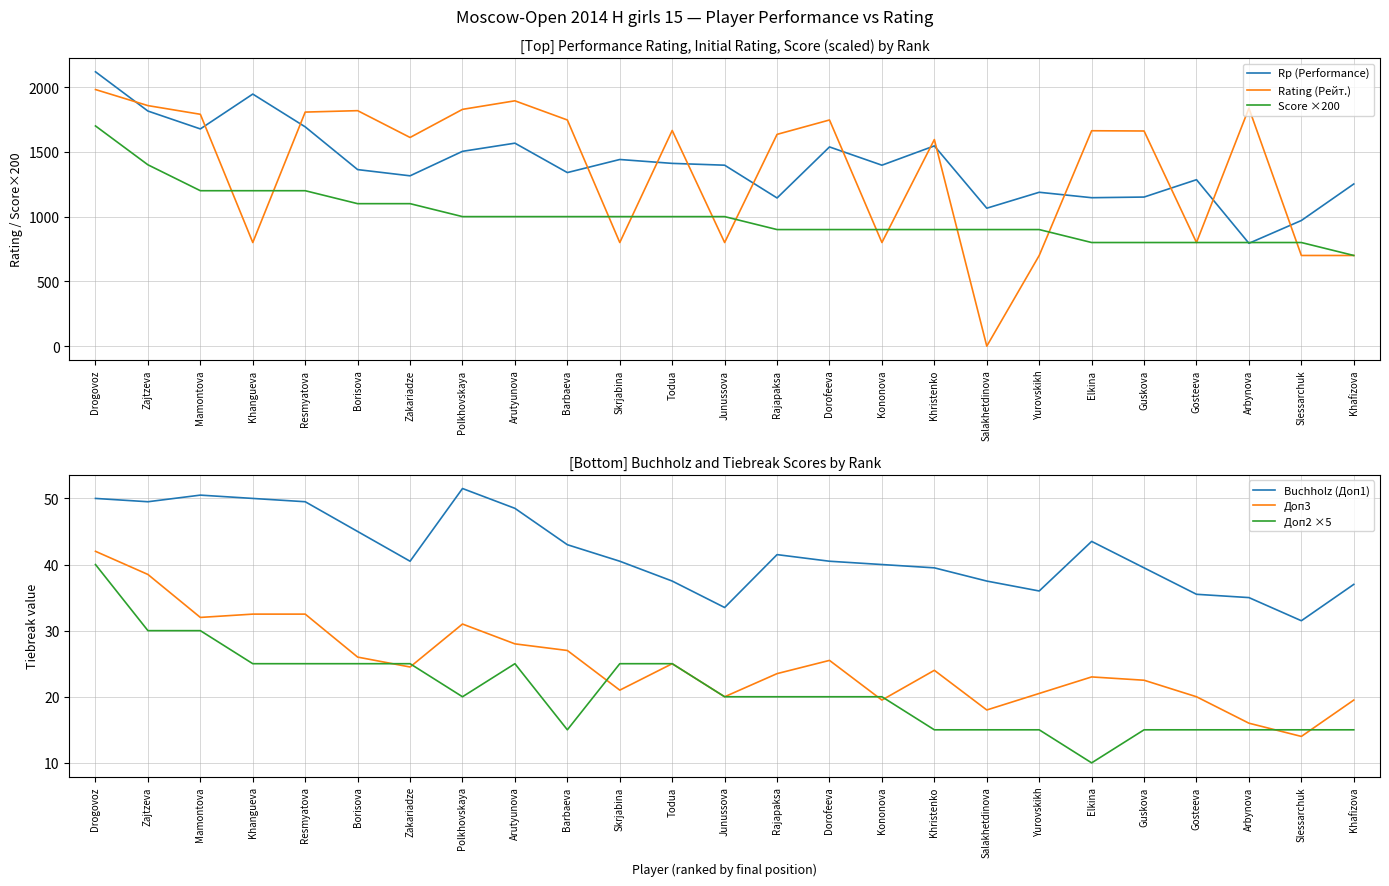

What position from the right is Khafizova?

1